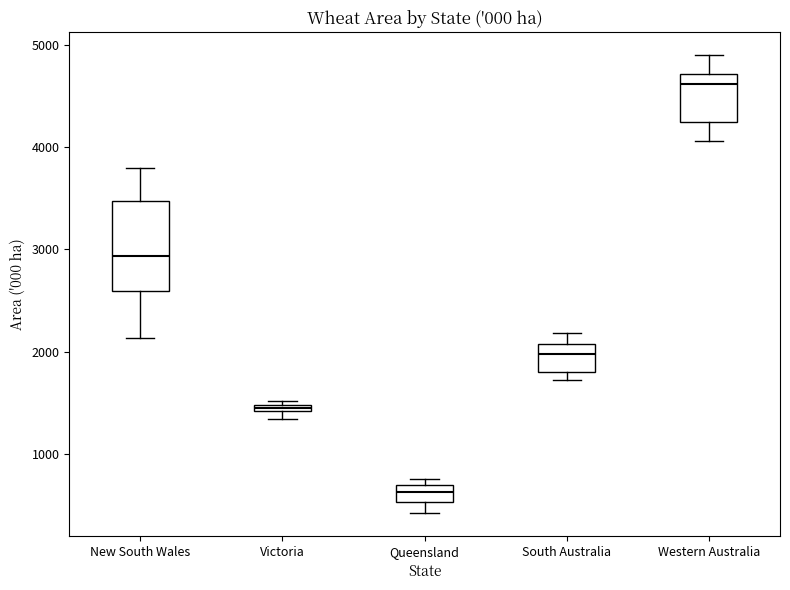

Which box has the highest median line?

Western Australia